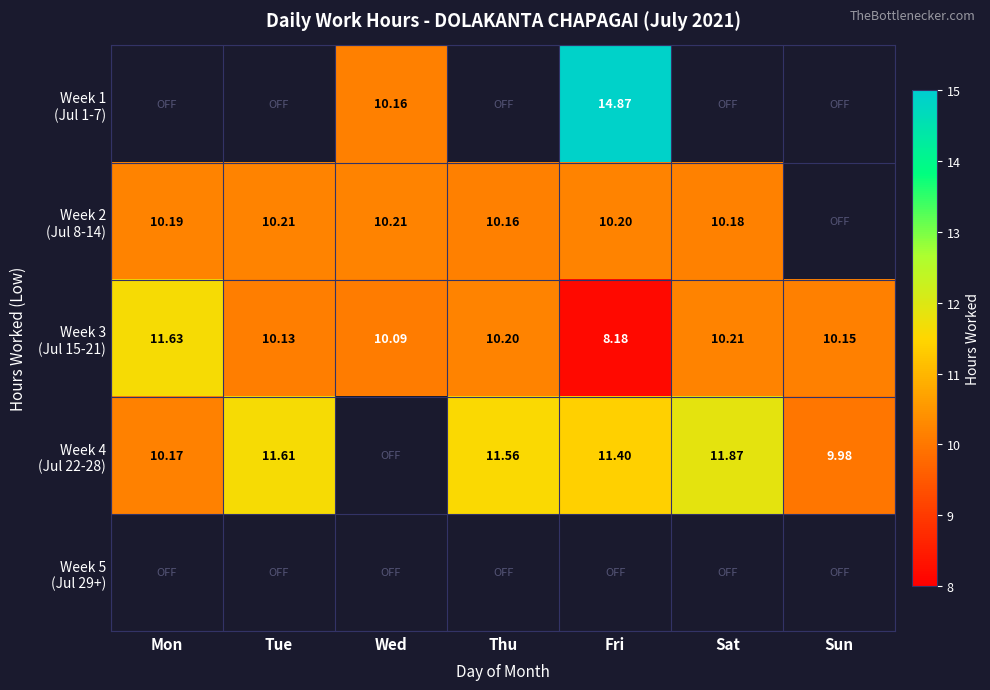

Which category has the highest value across all series?

Fri